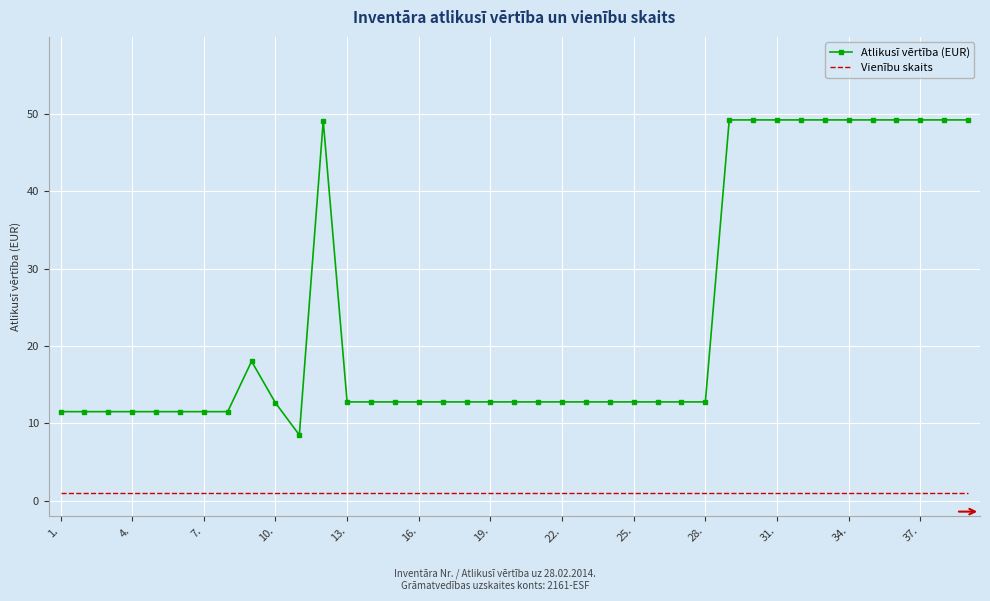

List the series in order of their peak value, highest first.

Atlikusī vērtība (EUR), Vienību skaits